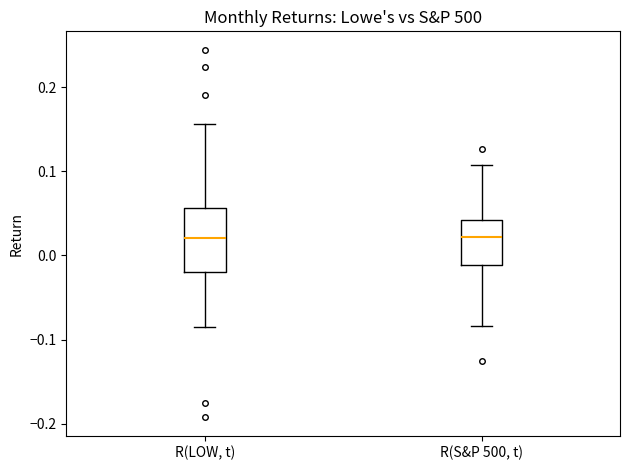

Reading left to right, transcribe this box plot: for each box, give where its median line is, the range the box spans, and where its two whiskers end, as read against the y-axis. The values are not printed on the chart, so give them approximately, as read against the axis.

R(LOW, t): median 0.02, box -0.02 to 0.06, whiskers -0.09 to 0.16
R(S&P 500, t): median 0.02, box -0.01 to 0.04, whiskers -0.08 to 0.11